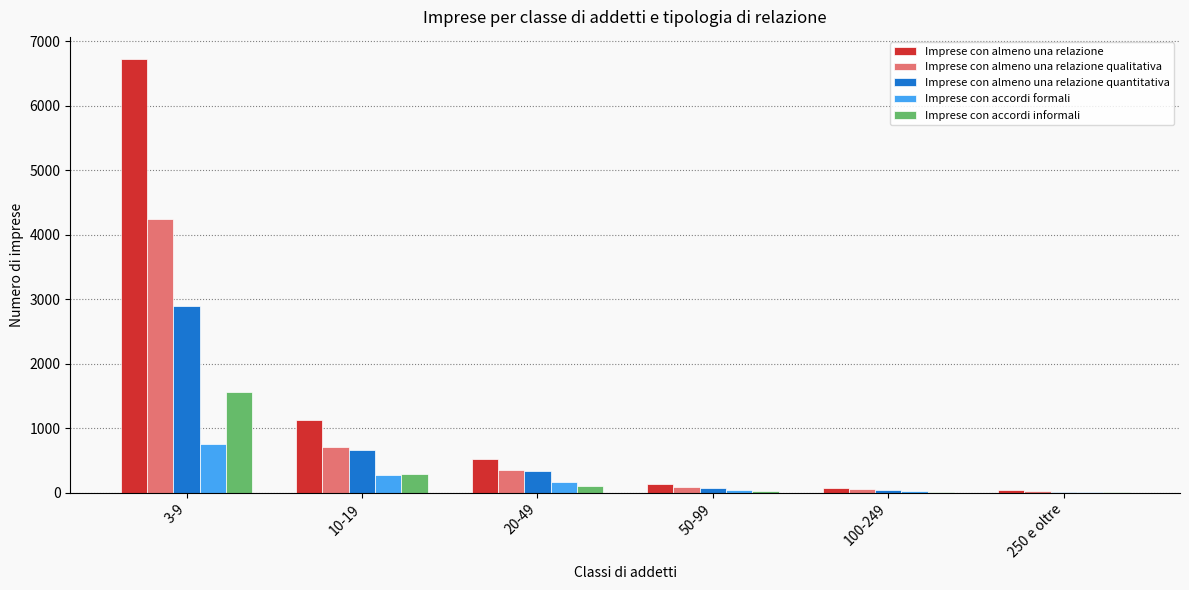

What is the highest value of the Imprese con almeno una relazione quantitativa series?

2904